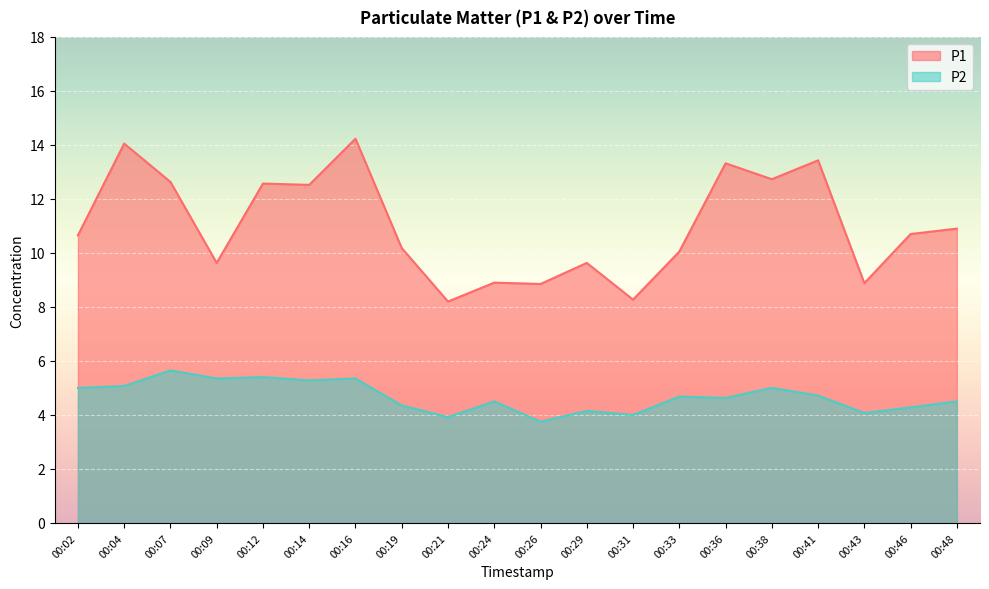

Where does the P2 series first go above 4?

00:02